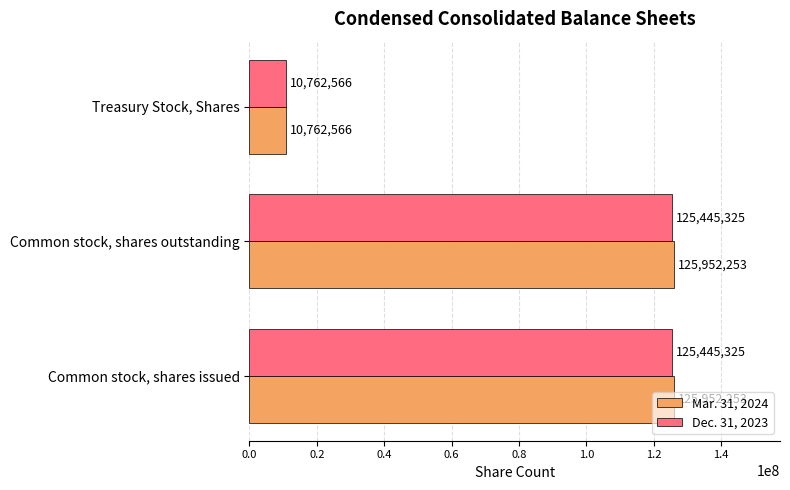

Is the value of Dec. 31, 2023 at Treasury Stock, Shares greater than the value of Mar. 31, 2024 at Common stock, shares issued?

No